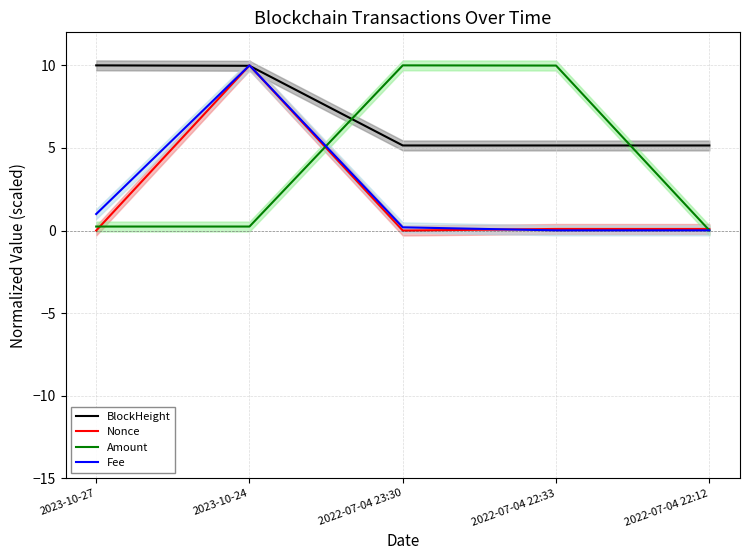

Reading right to left, extract all data points from this chart.

BlockHeight: 2022-07-04 22:12=5.2	2022-07-04 22:33=5.2	2022-07-04 23:30=5.2	2023-10-24=10.0	2023-10-27=10.0
Nonce: 2022-07-04 22:12=0.1	2022-07-04 22:33=0.1	2022-07-04 23:30=0.0	2023-10-24=10.0	2023-10-27=0.0
Amount: 2022-07-04 22:12=0.0	2022-07-04 22:33=10.0	2022-07-04 23:30=10.0	2023-10-24=0.2	2023-10-27=0.2
Fee: 2022-07-04 22:12=0.0	2022-07-04 22:33=0.0	2022-07-04 23:30=0.2	2023-10-24=10.0	2023-10-27=1.0